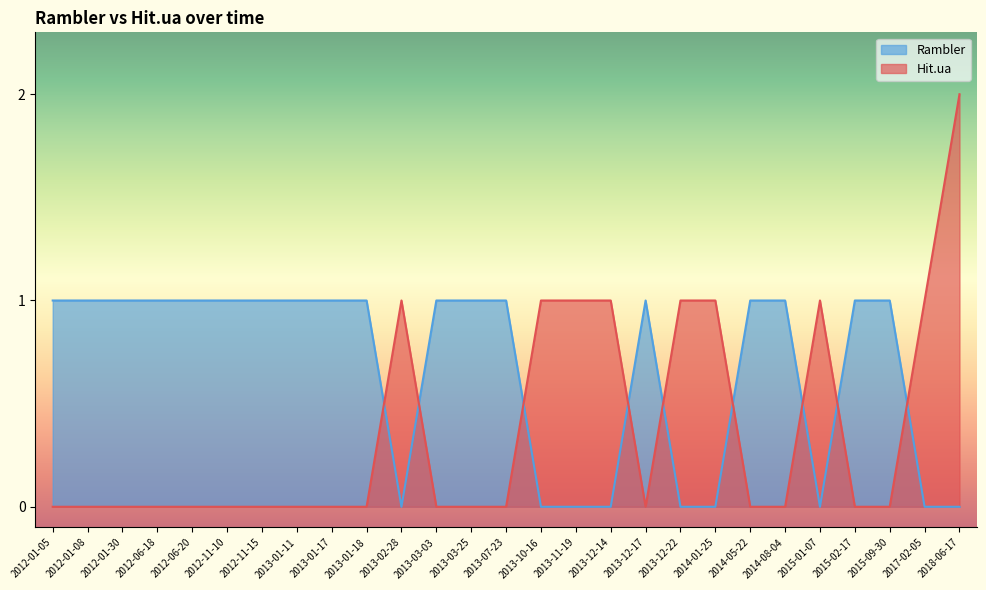

At which category does Rambler reach its first local valley?

2013-02-28